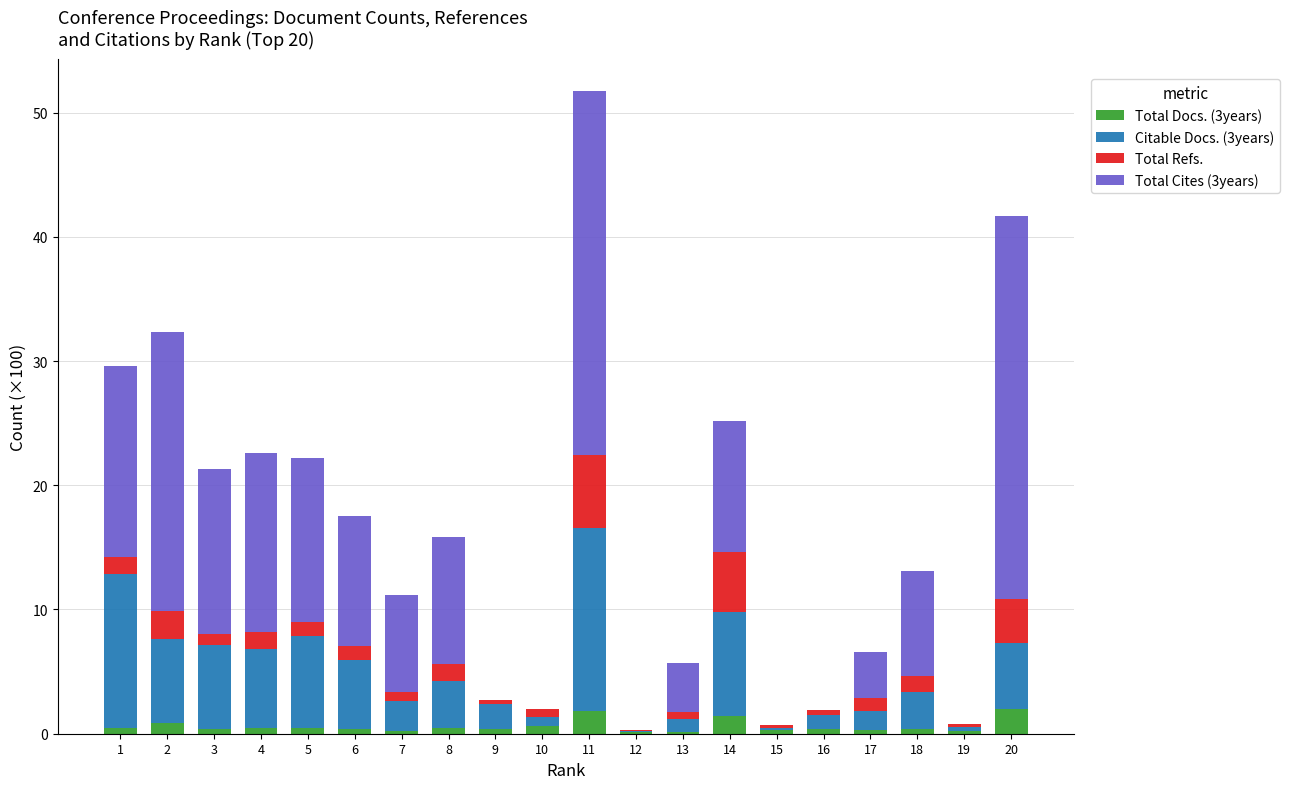

At which category is the sum across all series the highest?

11